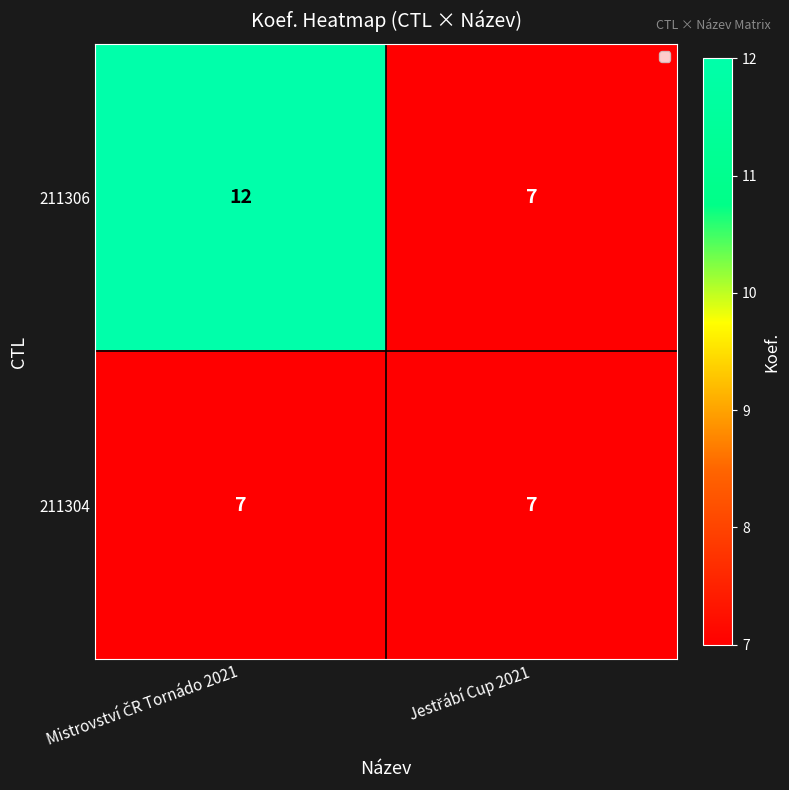

What is the minimum value for 211306?

7